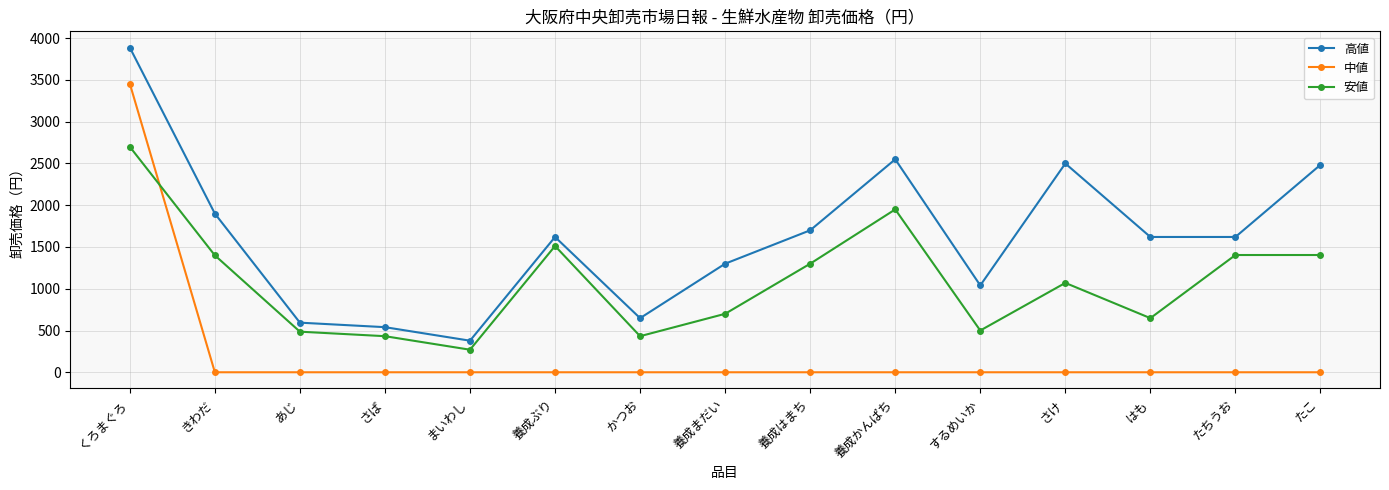

True or false: 安値 has a value of 2292 at たこ.

False